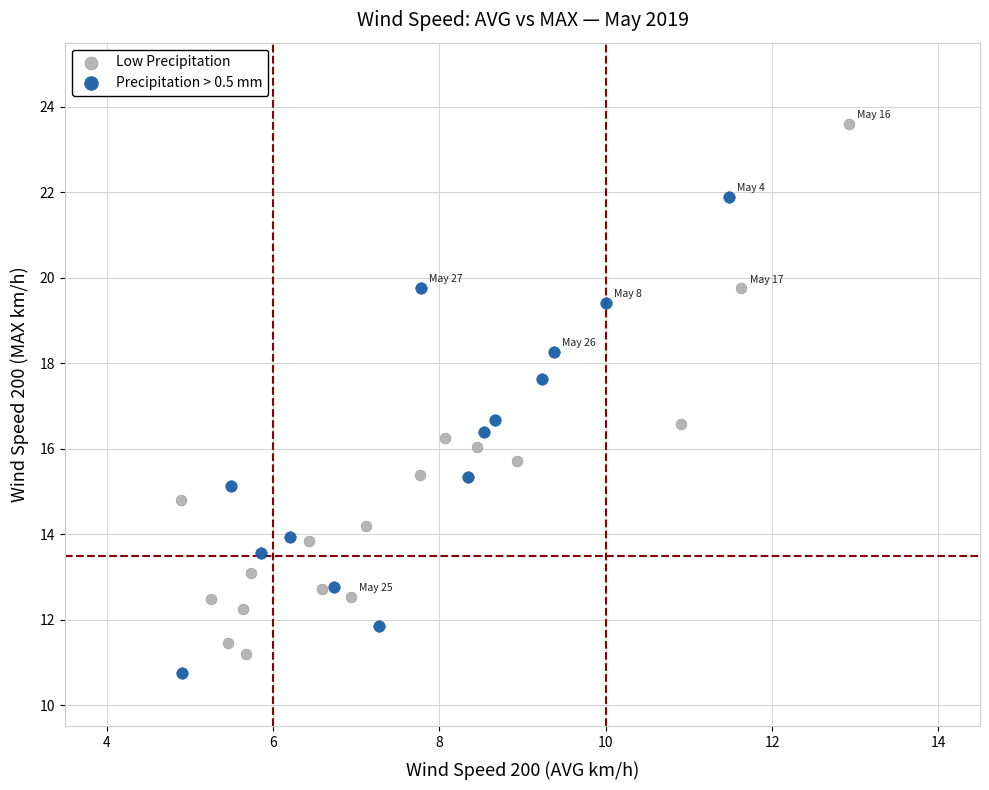

Which series contains the highest Y value?

Low Precipitation